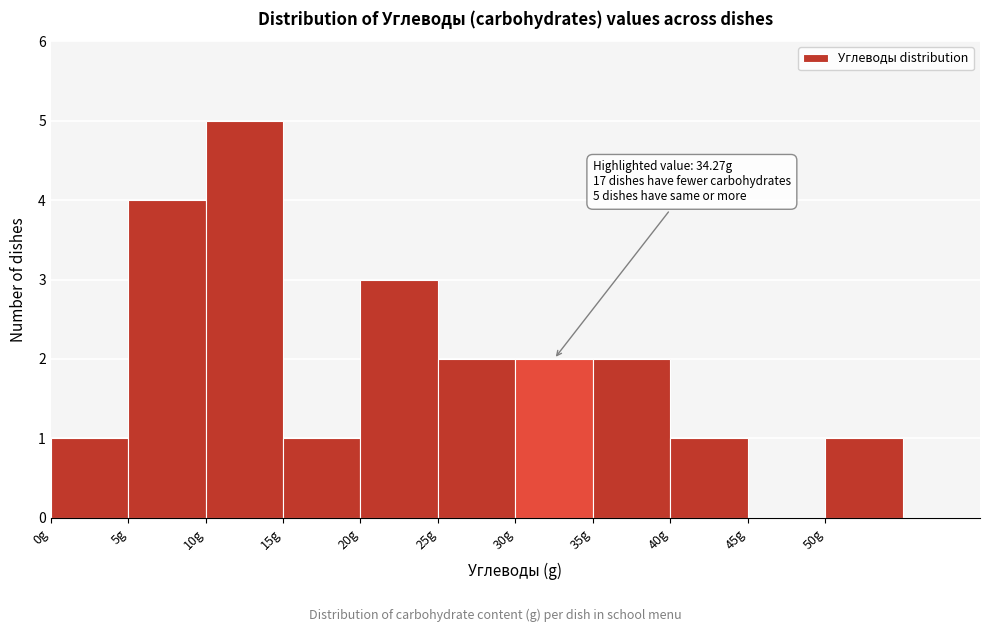

Which range on the x-axis has the tallest bar?

10 to 15